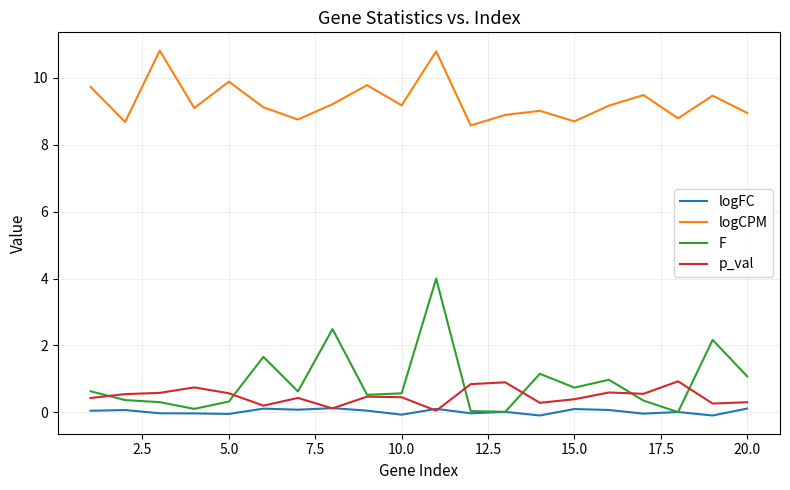

Which series has the largest range (max minus min)?

F